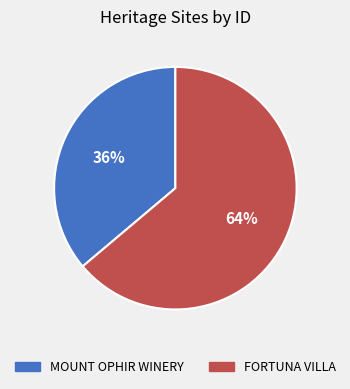

Count the number of slices in the pie.

2